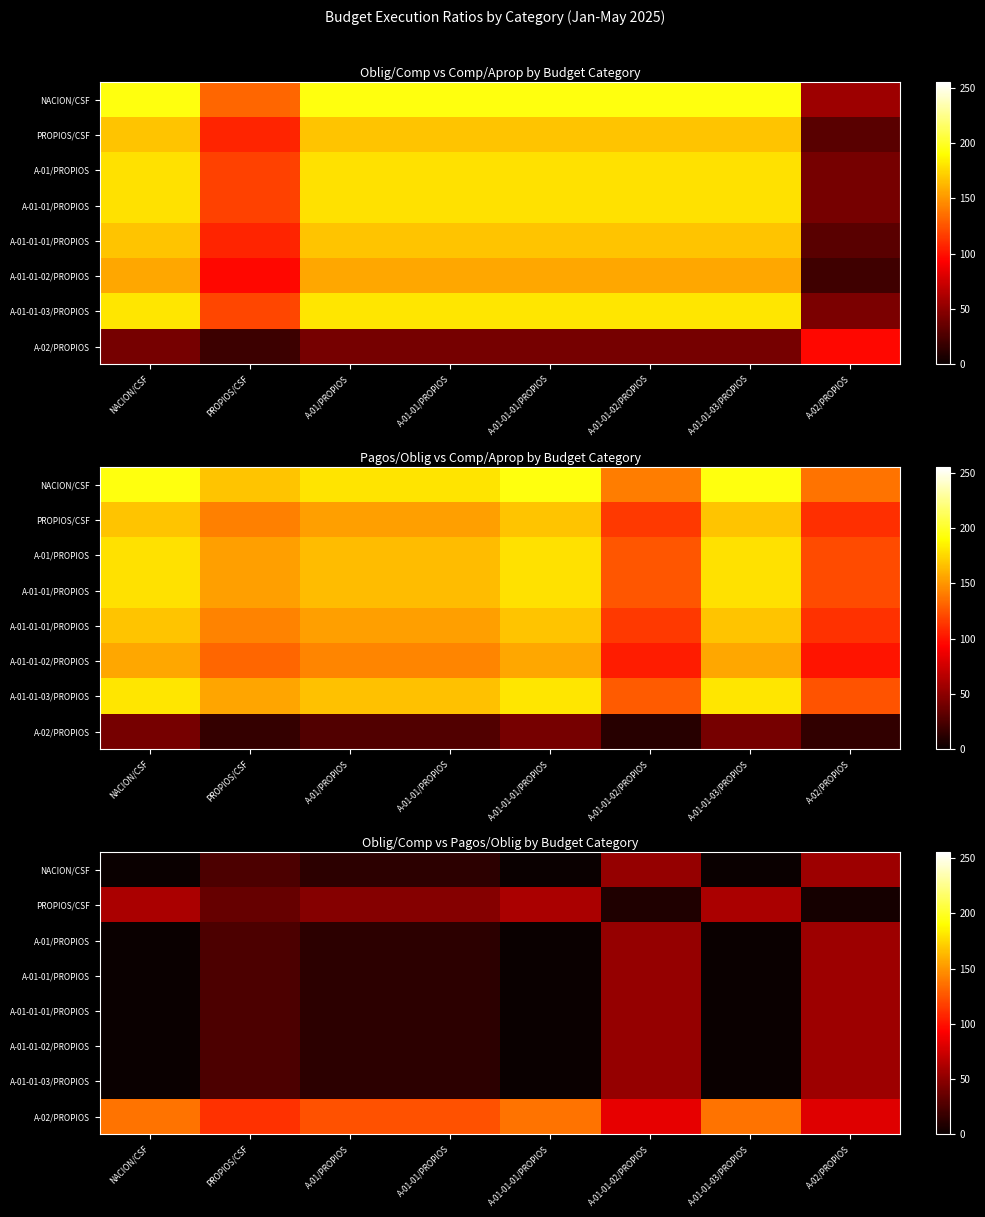

At how many categories does at least one series exceed 70?

8